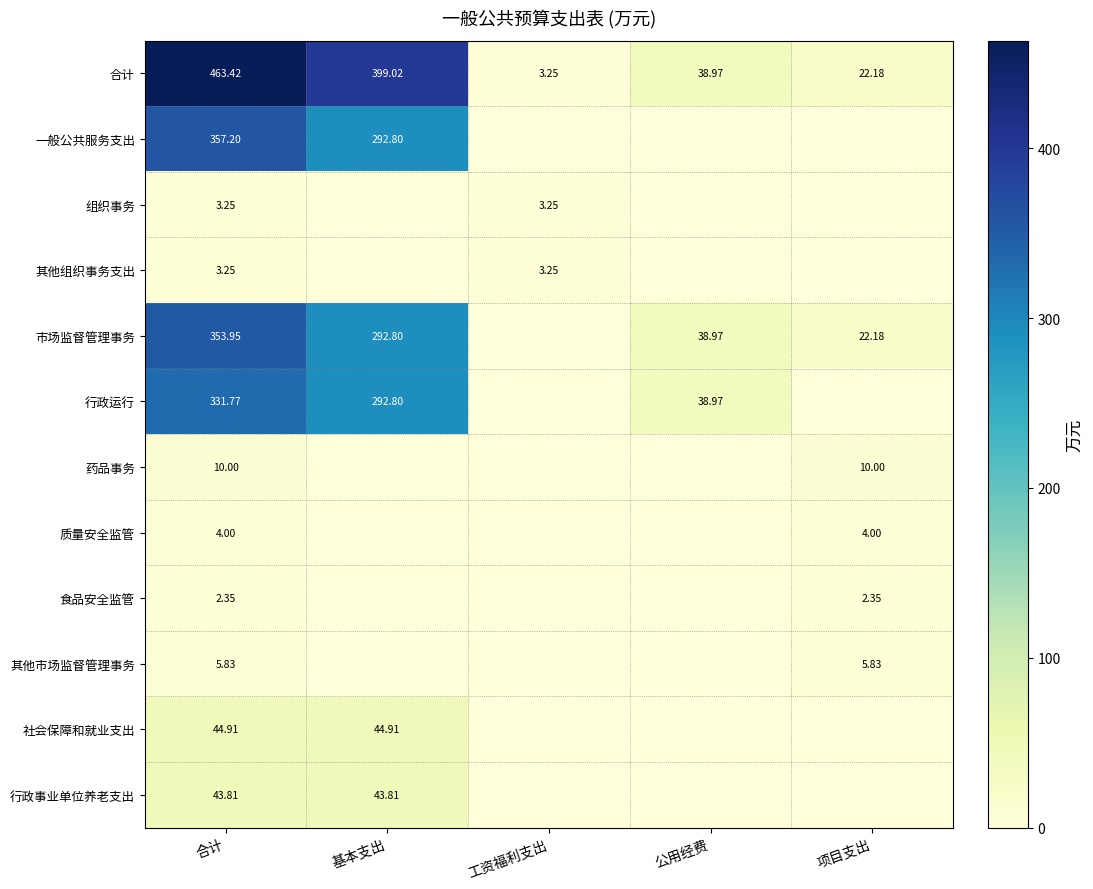

At which label does 合计 first exceed 38?

合计